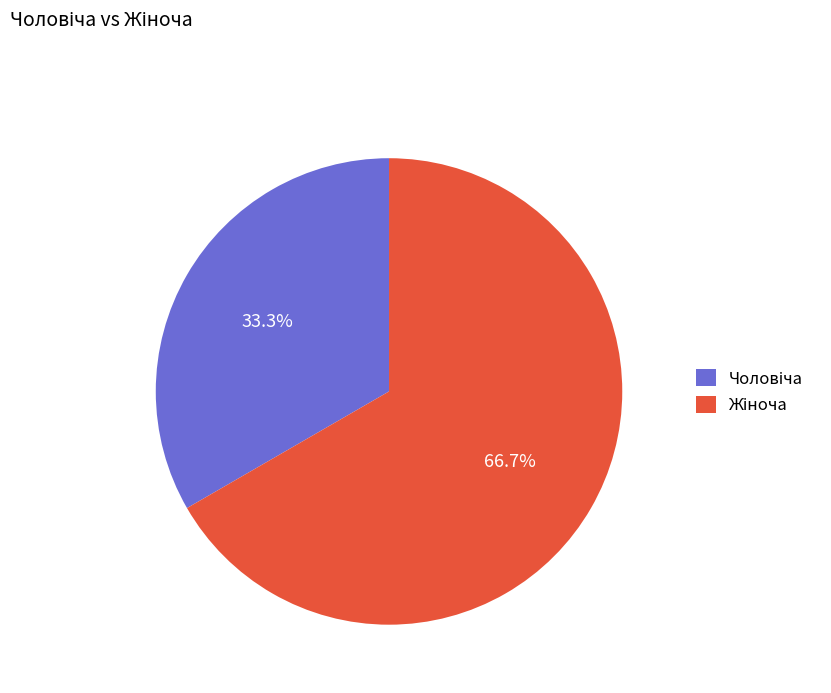

Is there a majority slice in this chart?

Yes